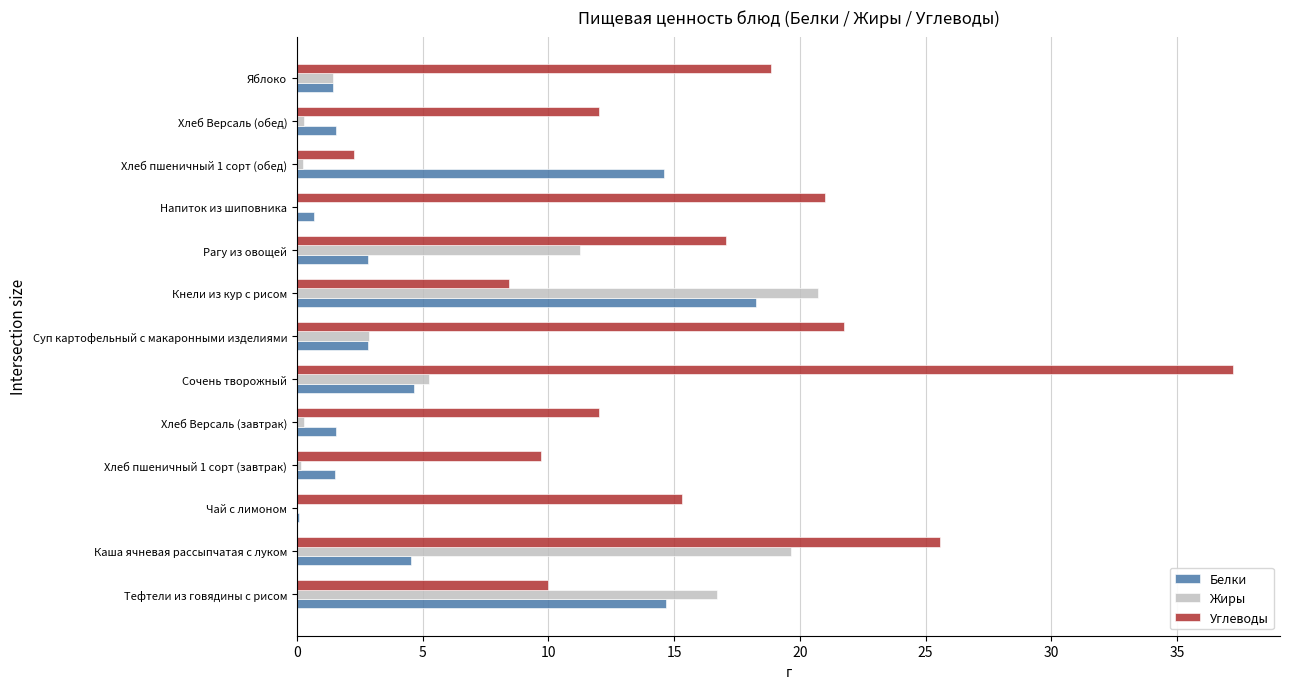

At which category does the chart reach its peak across all series?

Сочень творожный